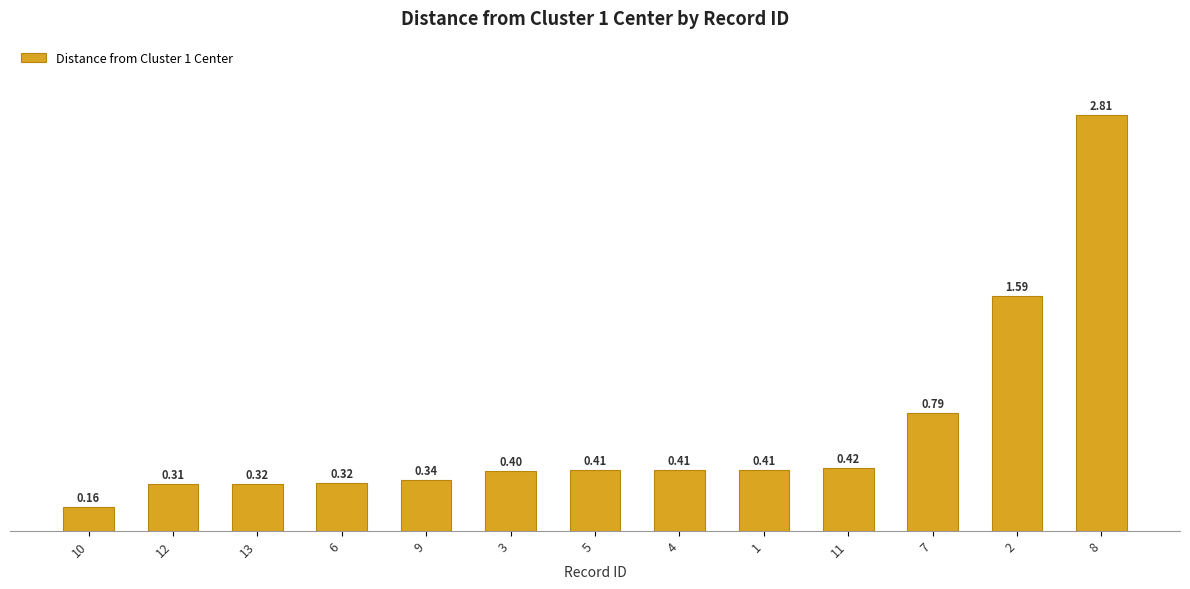

What is the change in value from 6 to 11?

+0.1